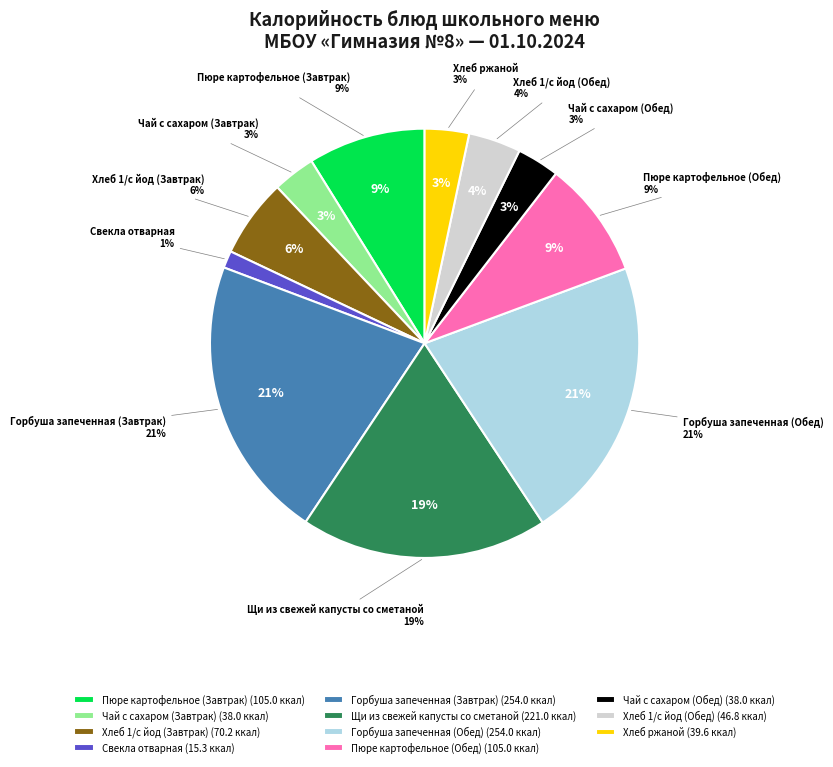

Rank the categories by value from lowest to highest.

Свекла отварная, Чай с сахаром (Завтрак), Чай с сахаром (Обед), Хлеб ржаной, Хлеб 1/с йод (Обед), Хлеб 1/с йод (Завтрак), Пюре картофельное (Завтрак), Пюре картофельное (Обед), Щи из свежей капусты со сметаной, Горбуша запеченная (Завтрак), Горбуша запеченная (Обед)